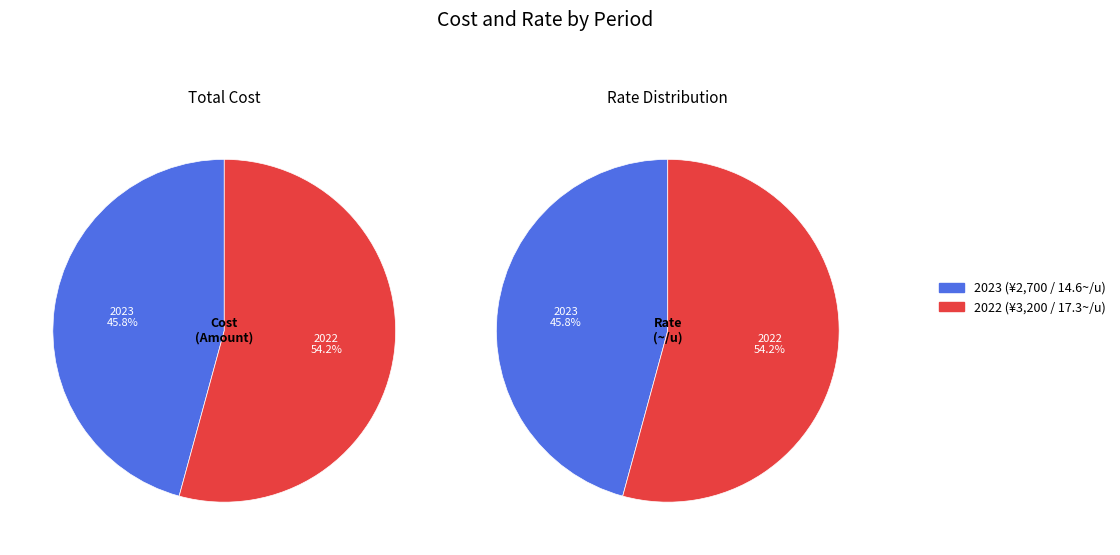

To the nearest percent, what percentage of the pie is 2023?

46%